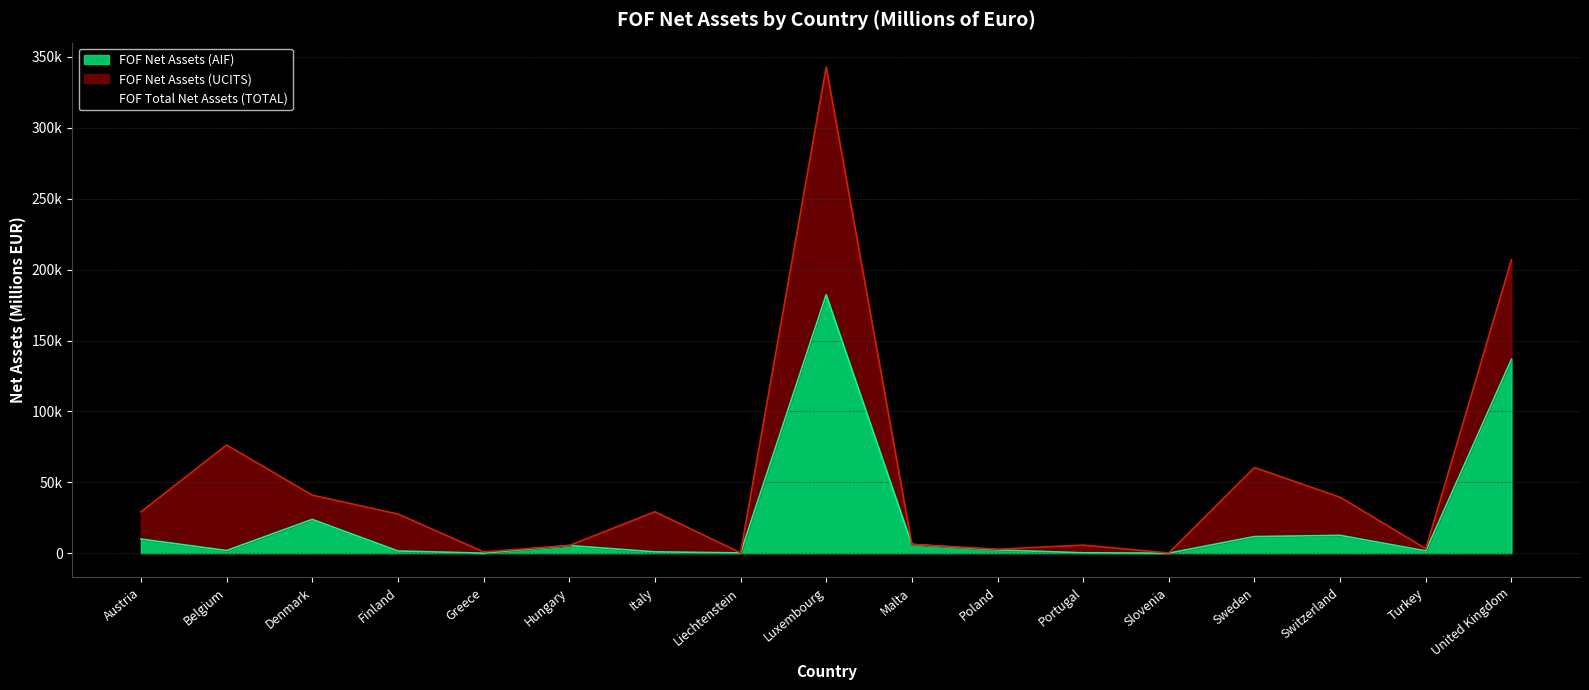

True or false: FOF Total Net Assets (TOTAL) and FOF Net Assets (AIF) intersect in this chart.

False